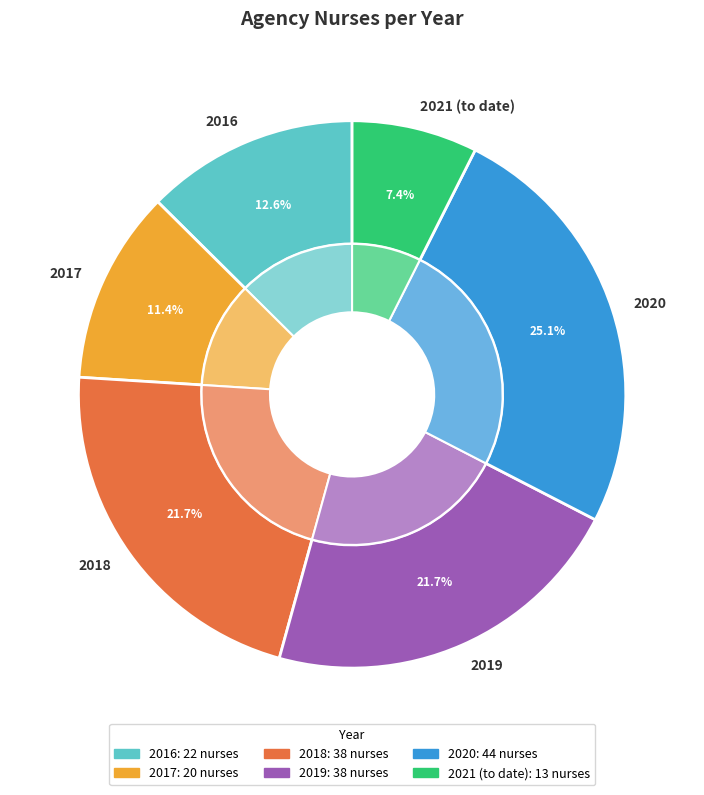

Does any single category account for the majority?

No